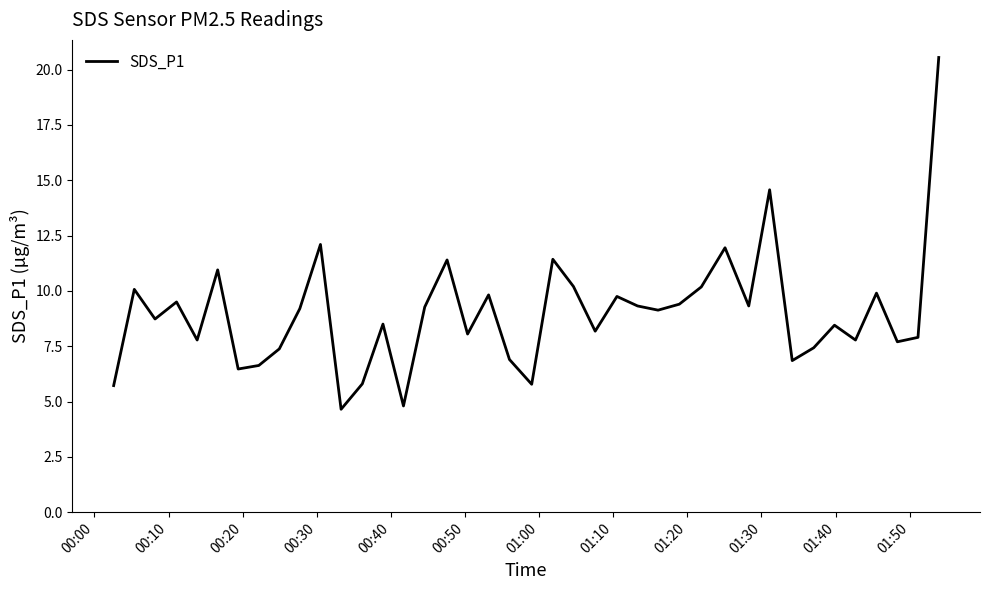

How many values exceed 9?

20